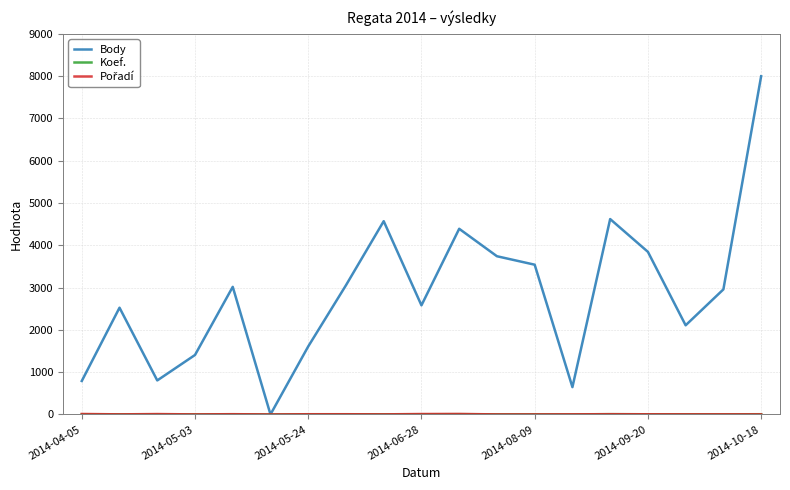

Which series has the largest range (max minus min)?

Body